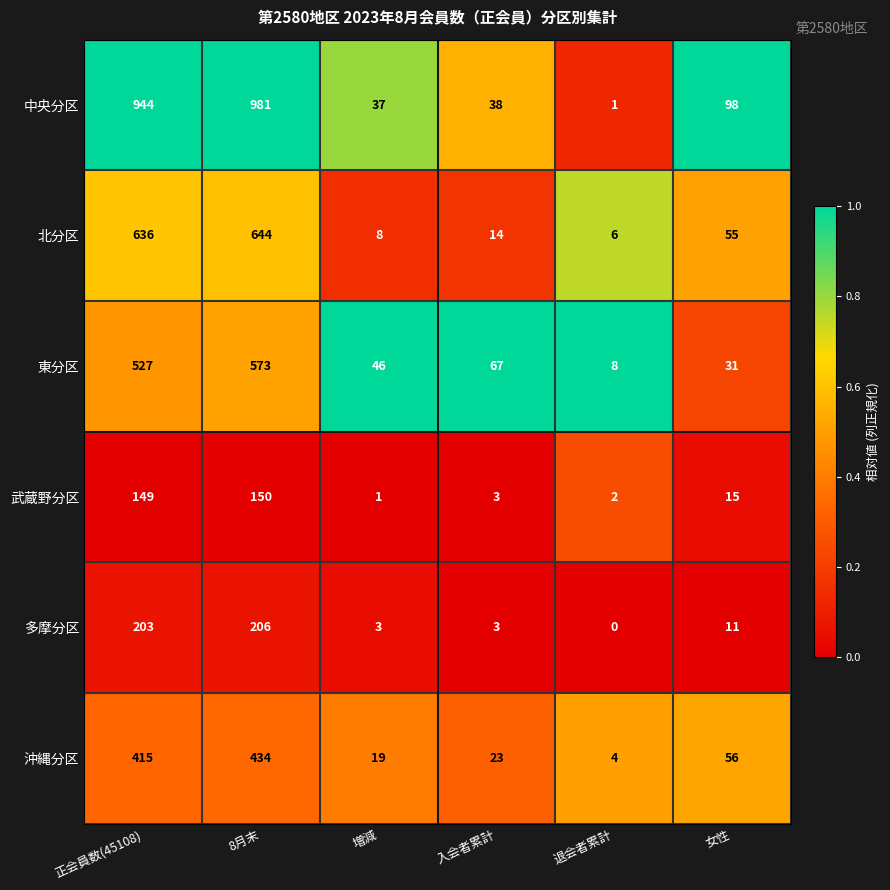

True or false: 東分区 has a value of 10 at 退会者累計.

False